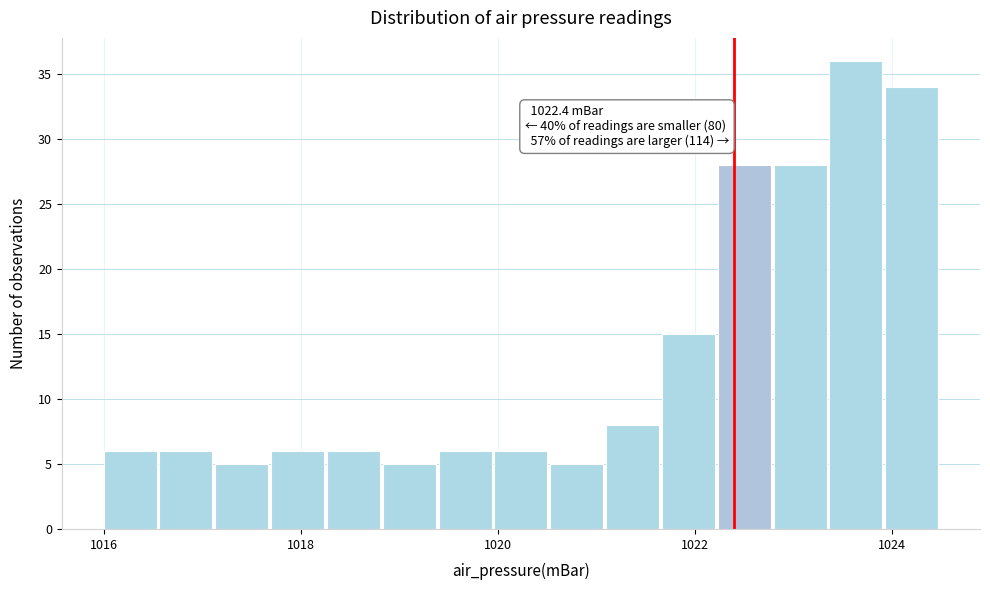

Around what value on the x-axis is the tallest bar? Give the approximate position of its centre, as read against the axis.

1023.6